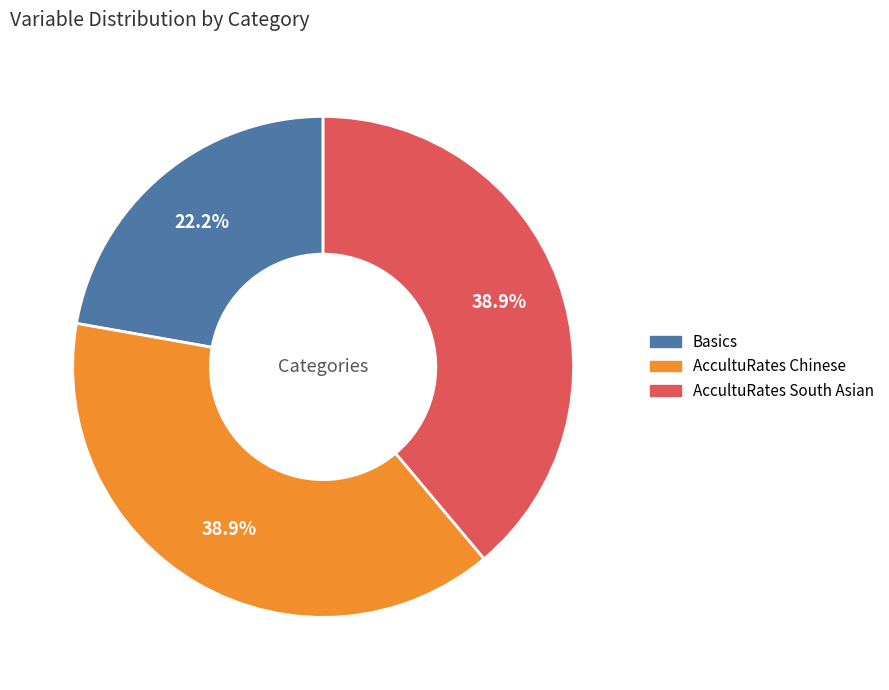

To the nearest percent, what portion does AccultuRates South Asian represent?

39%